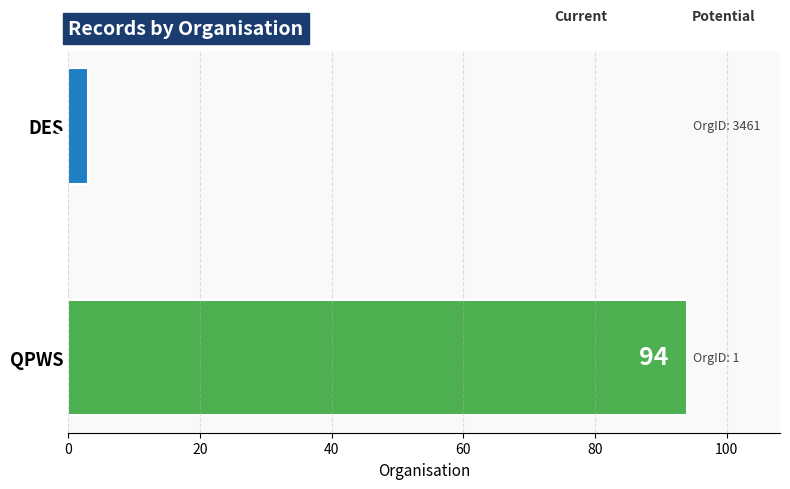

Reading bottom to top, extract all data points from this chart.

94	3